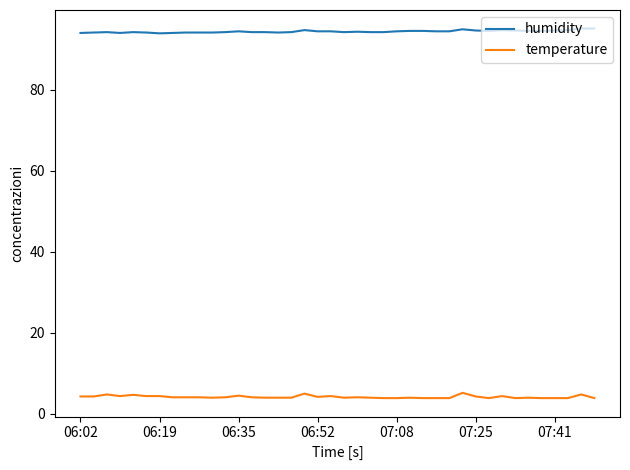

What is the highest value of the temperature series?

5.2